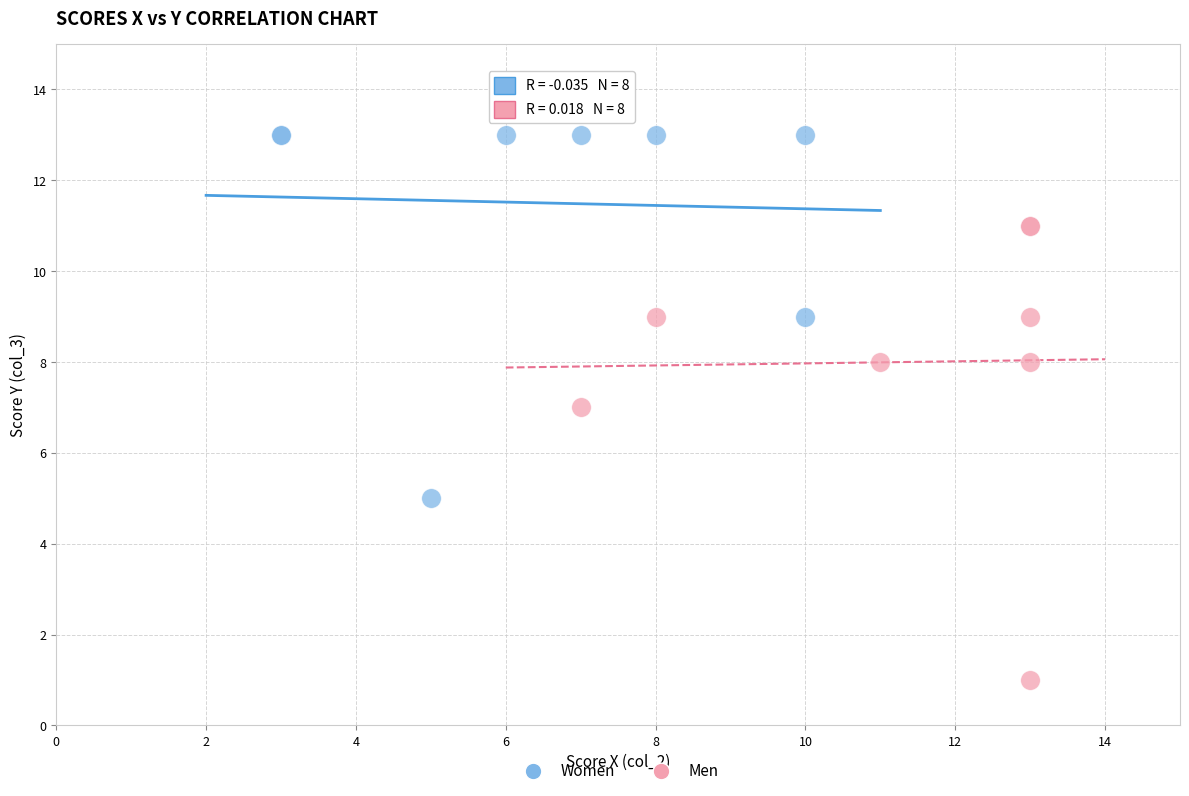

Which series contains the lowest Y value?

Men